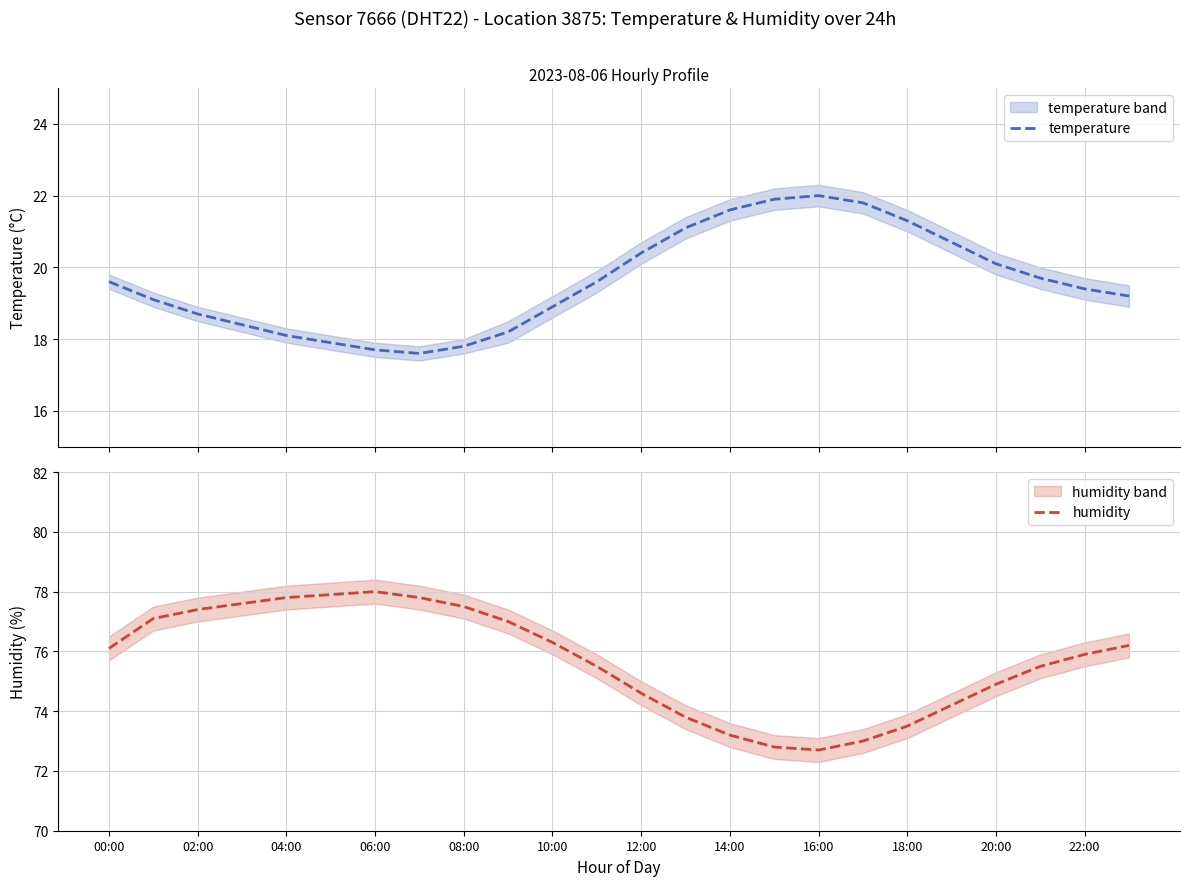

True or false: humidity has a value of 43.7 at 06:00.

False